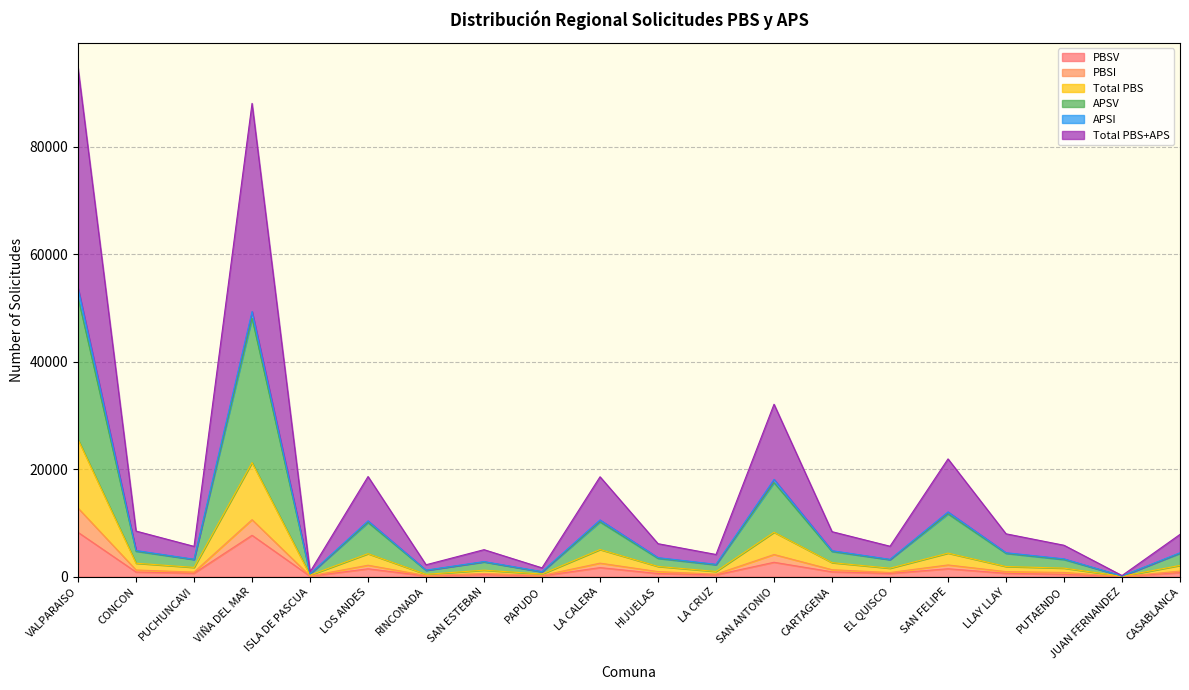

True or false: PBSV has a value of 2179 at VIÑA DEL MAR.

False